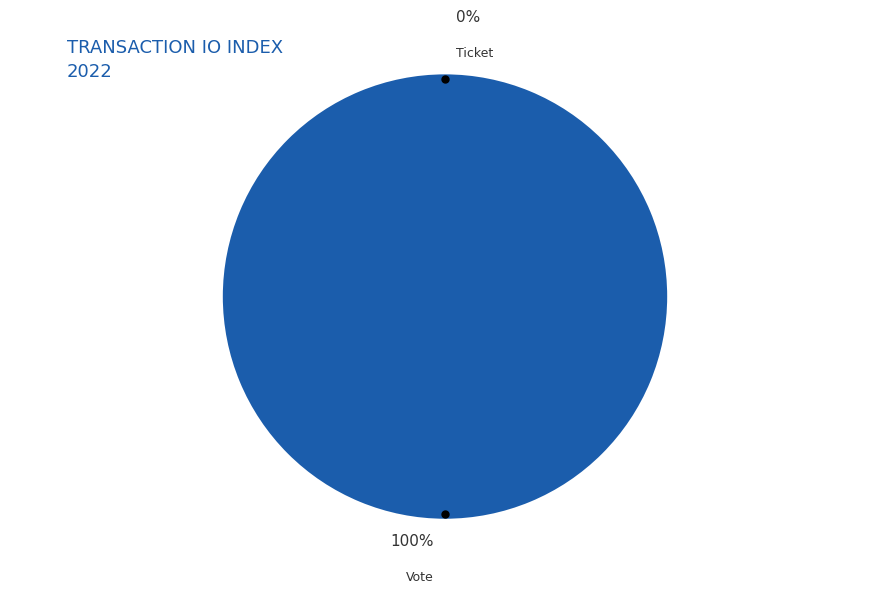

What is the largest slice in the pie chart?

Vote (io_index=1)